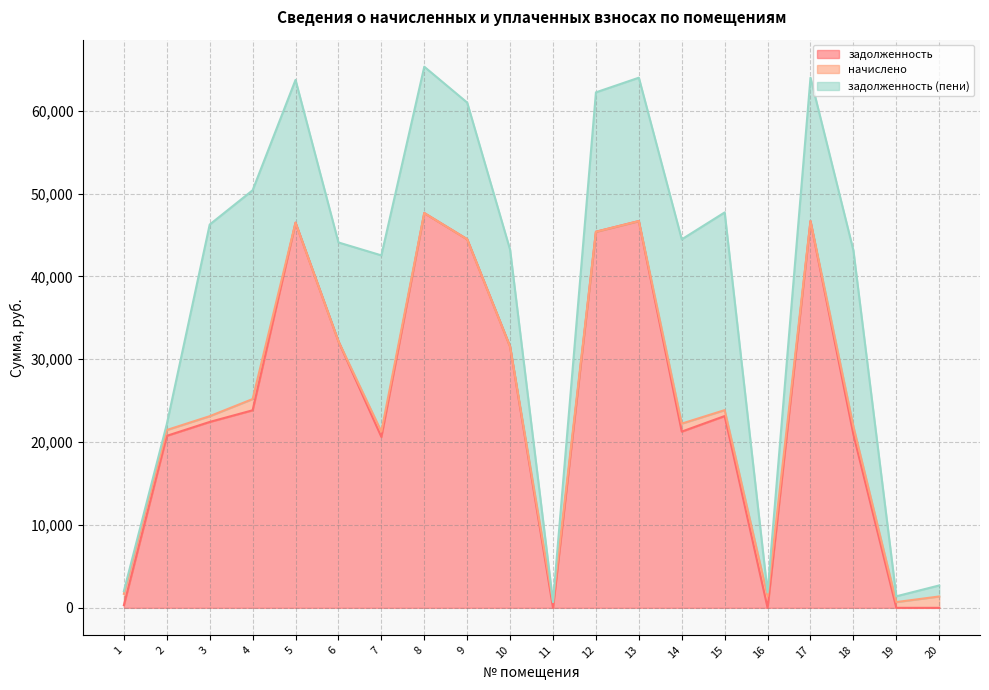

True or false: задолженность has a value of 31528.9 at 10.

True